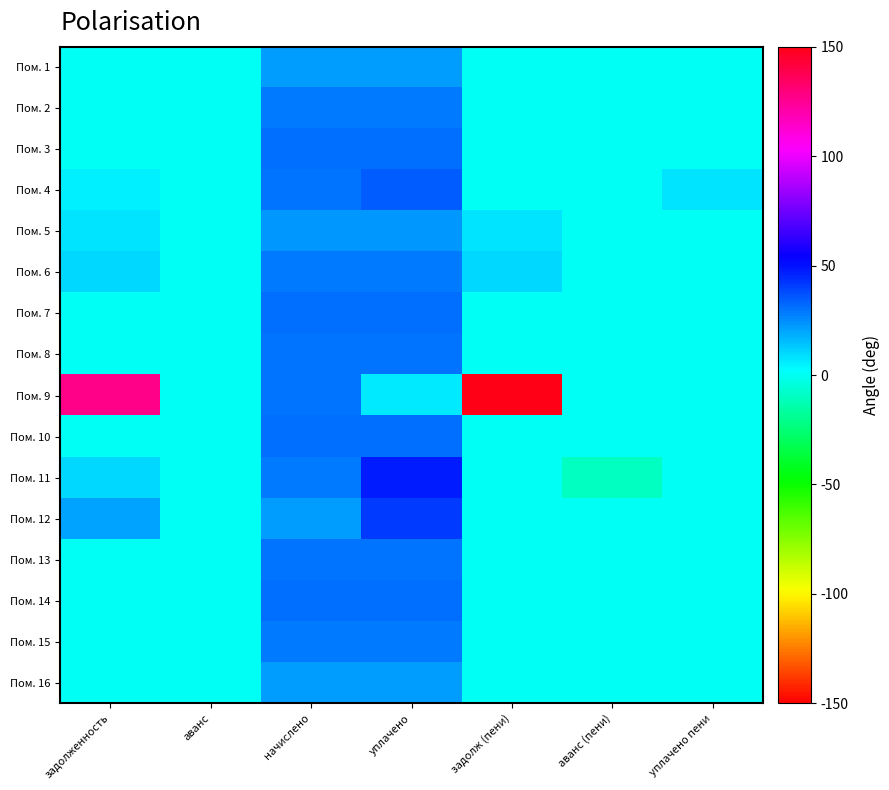

Which has a higher value, аванс (пени) or уплачено пени?

аванс (пени)